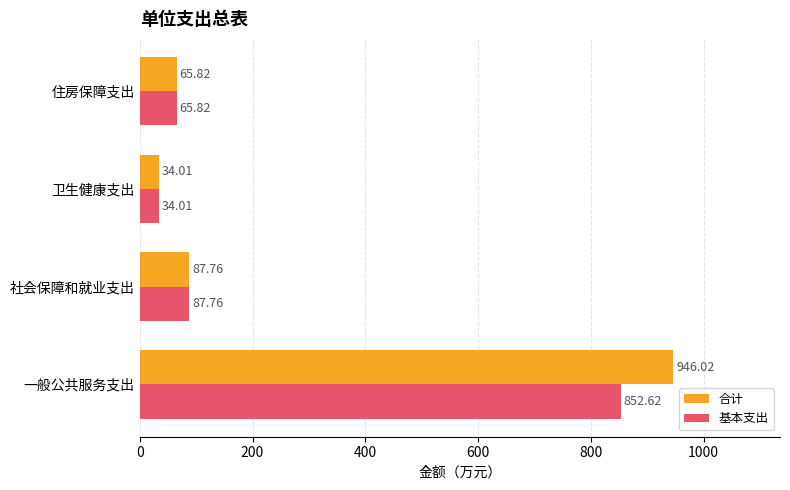

What is the sum of all 合计 values?

1133.6